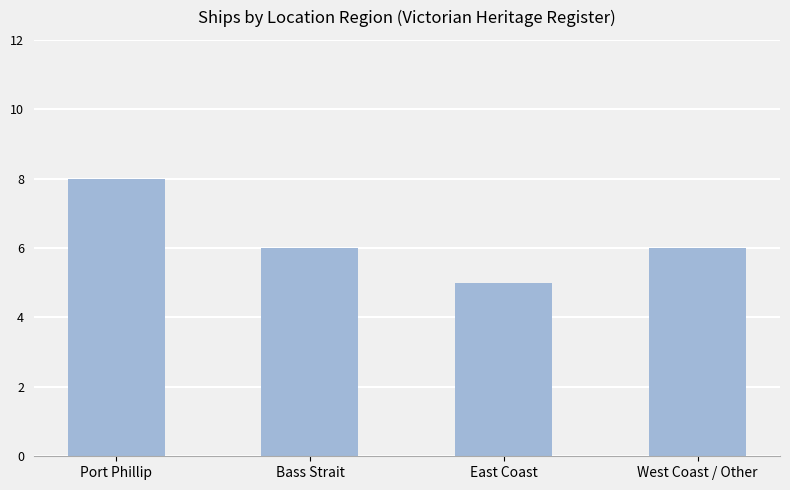

What is the label of the 4th bar from the right?

Port Phillip